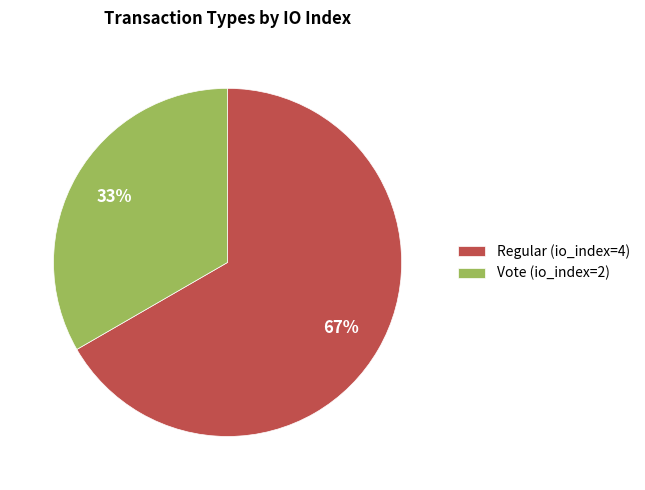

How many segments does this pie chart have?

2